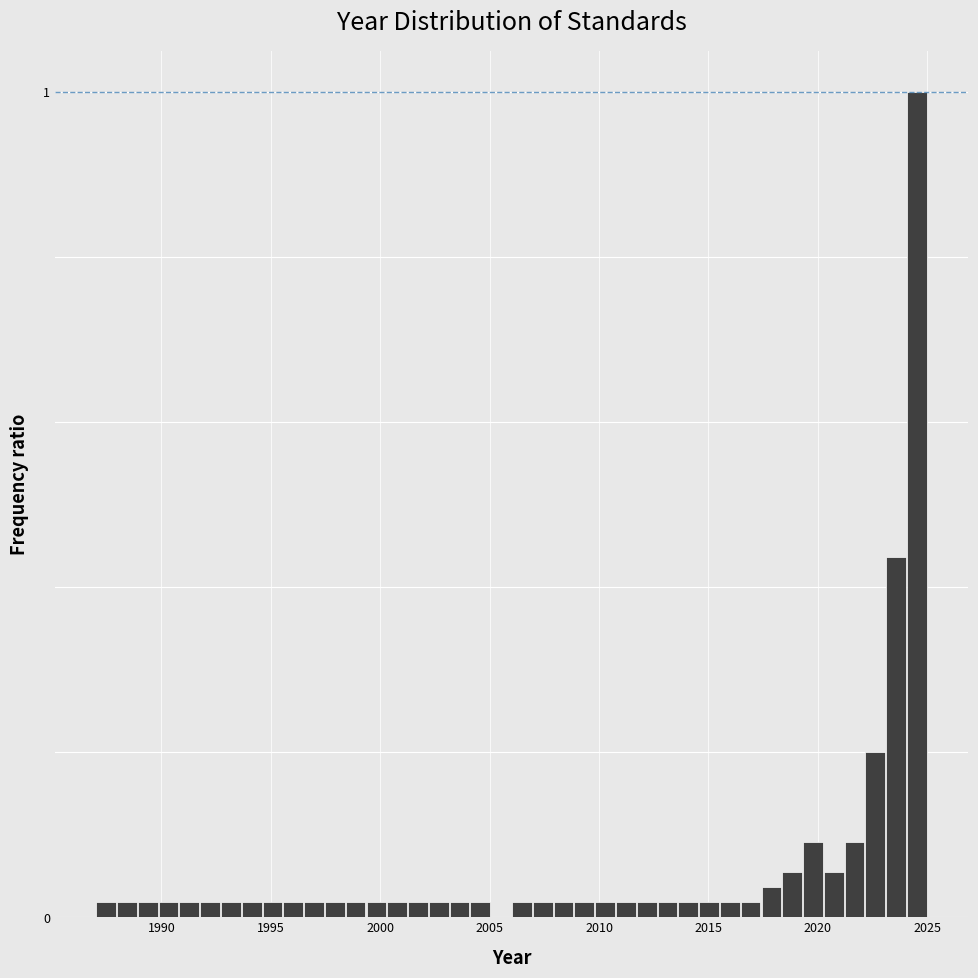

Read against the x-axis, roughly where is the centre of the tallest bar?

2024.5